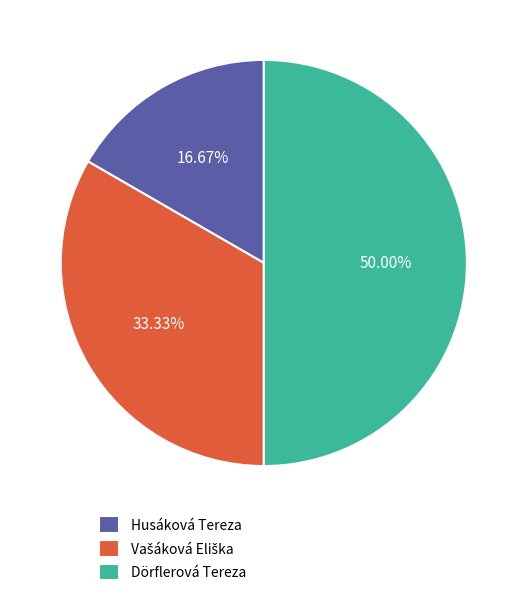

What percentage is the Husáková Tereza slice, to the nearest percent?

17%